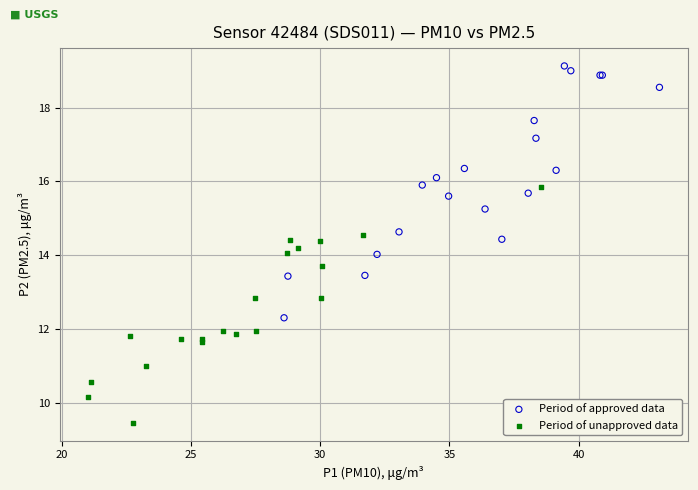

Which series reaches the maximum Y coordinate?

Period of approved data